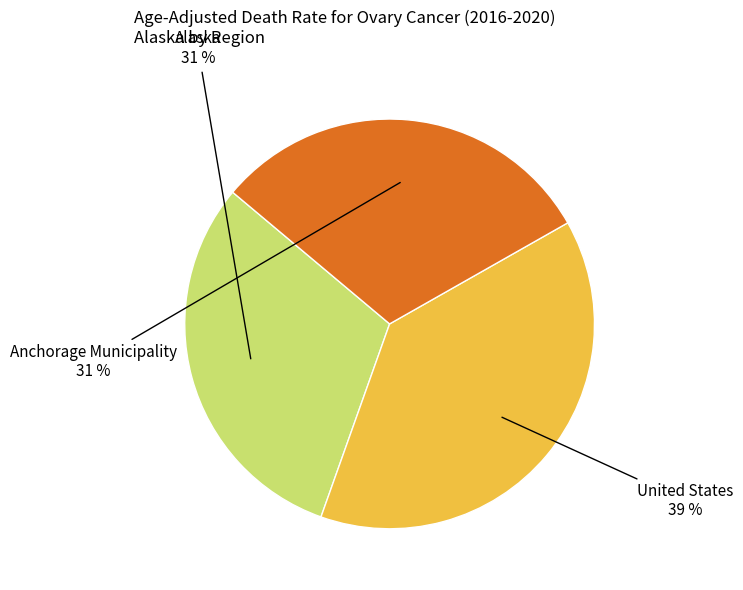

Is there any slice that represents more than half of the pie?

No